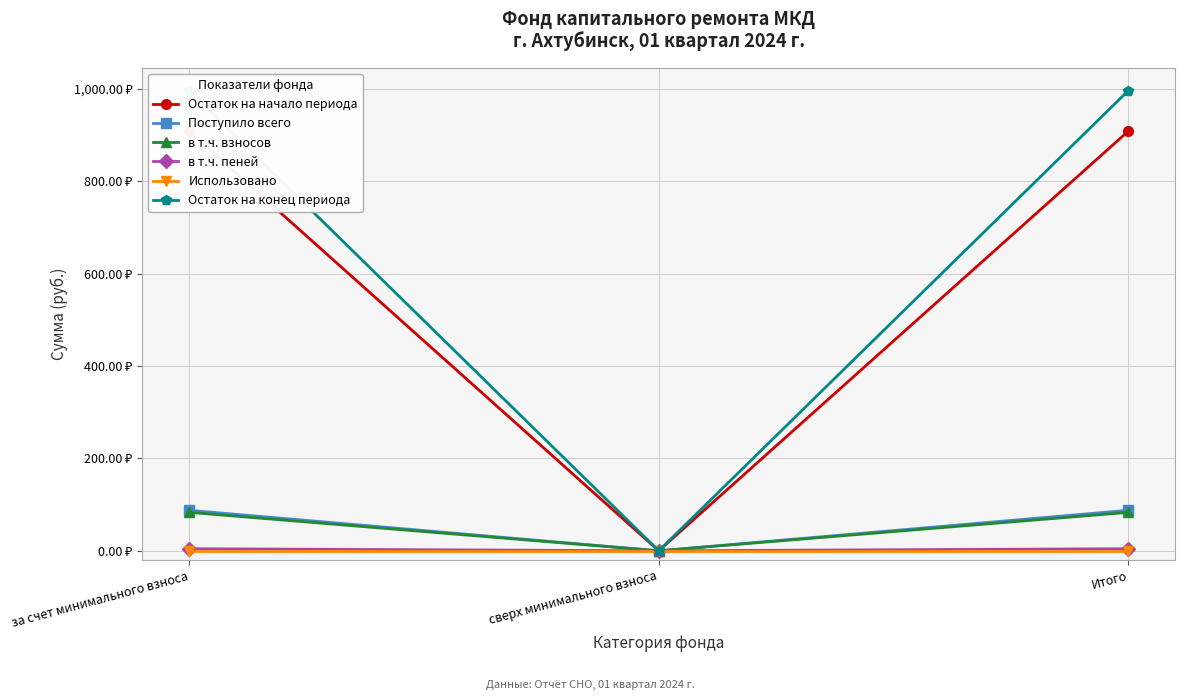

What are all the series names shown in the legend?

Остаток на начало периода, Поступило всего, в т.ч. взносов, в т.ч. пеней, Использовано, Остаток на конец периода